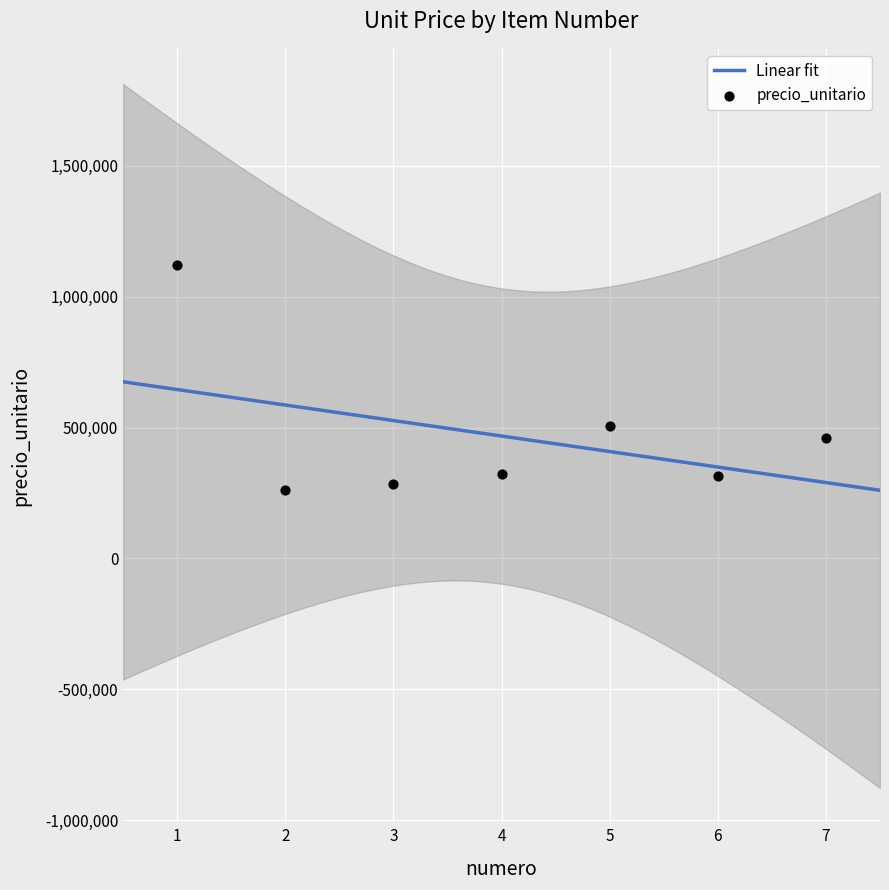

What is the ratio of the value at 4 to the value at 2?

1.2